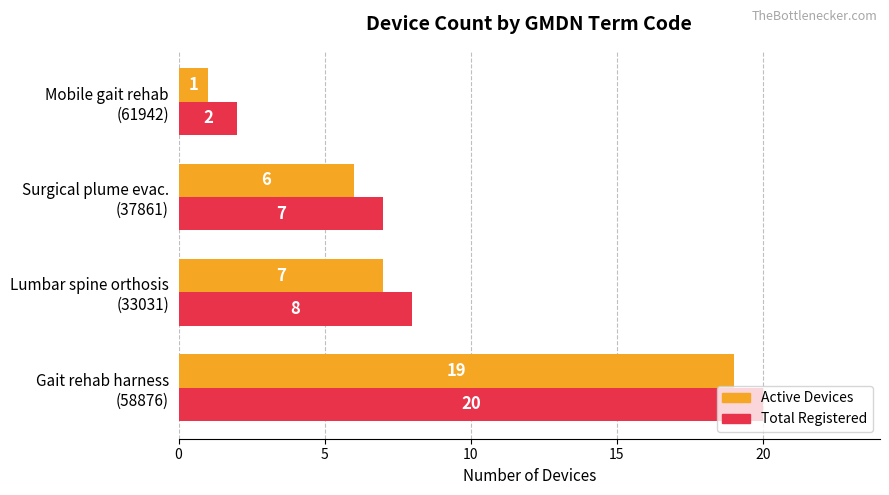

What is the maximum value shown in the chart?

20